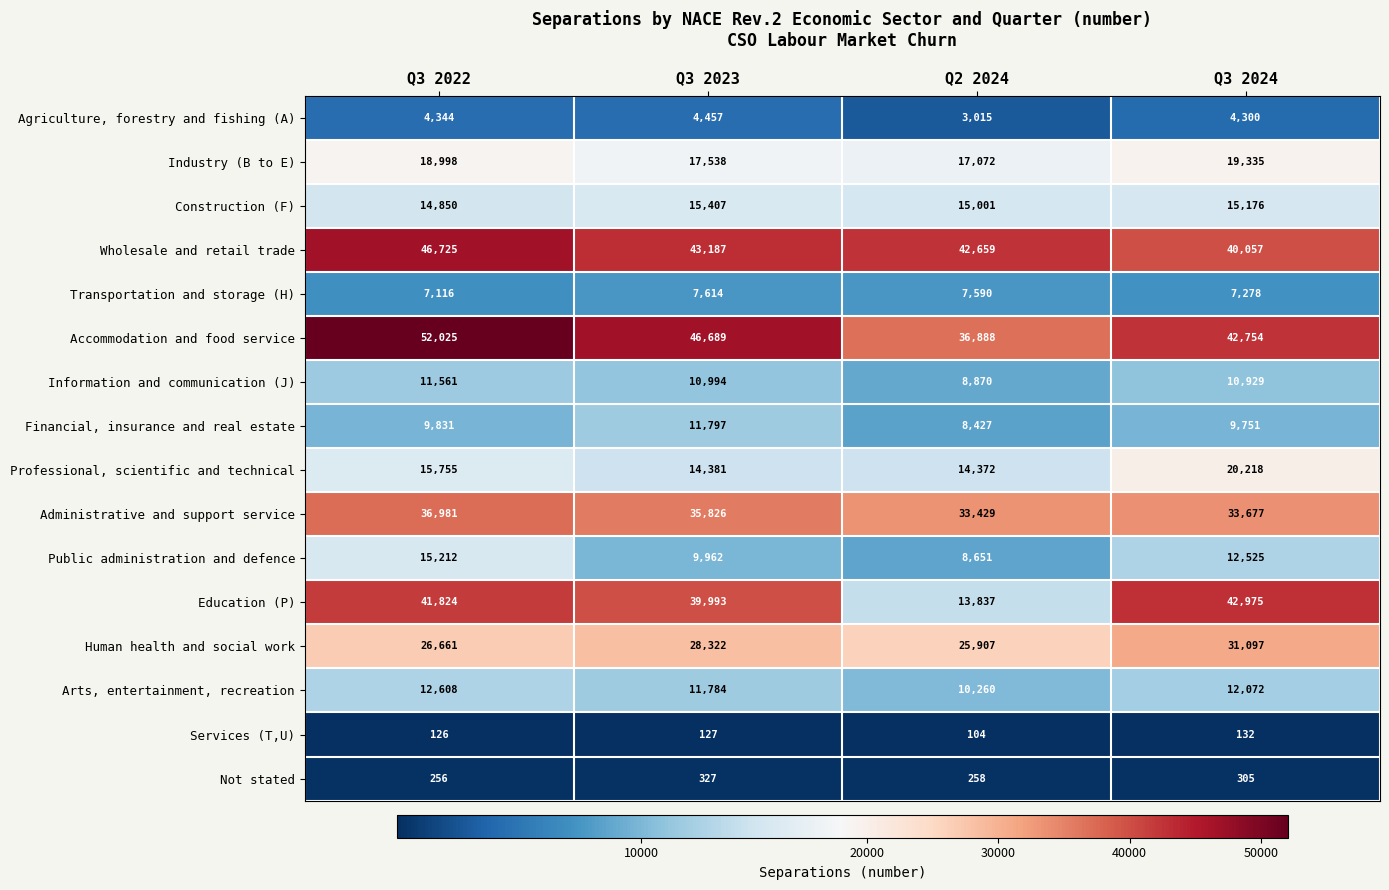

Rank the categories by Education (P) value from highest to lowest.

Q3 2024, Q3 2022, Q3 2023, Q2 2024